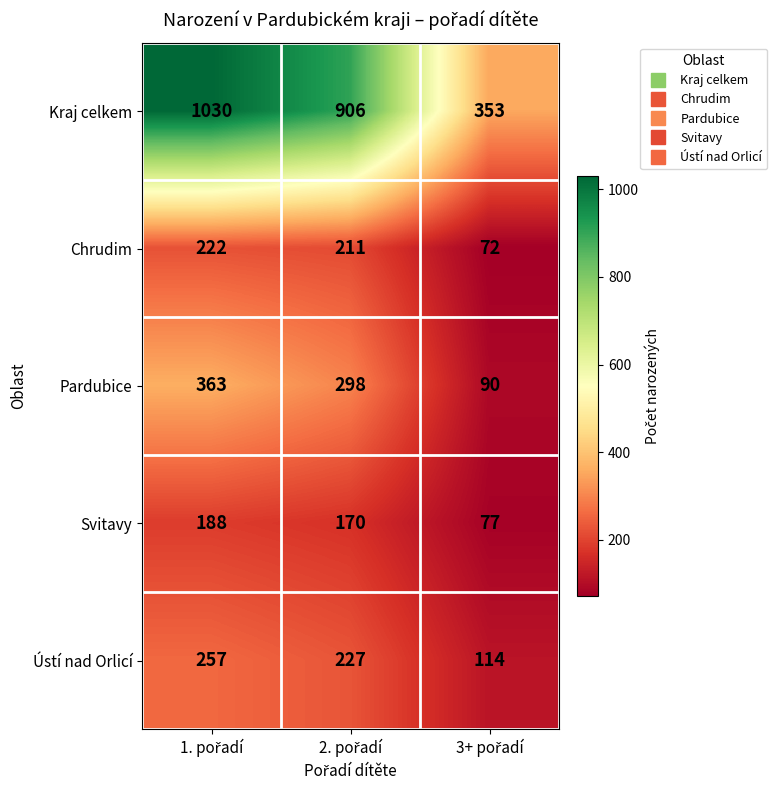

At how many categories does at least one series exceed 110?

3